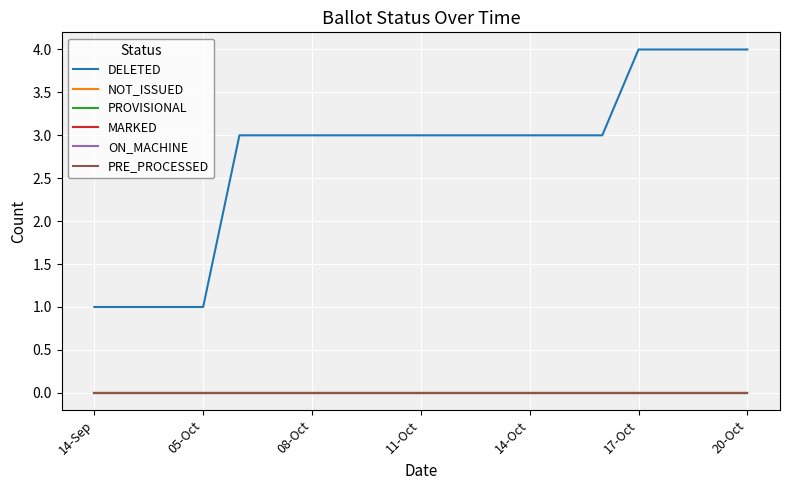

What is the label of the 15th point from the left?

14